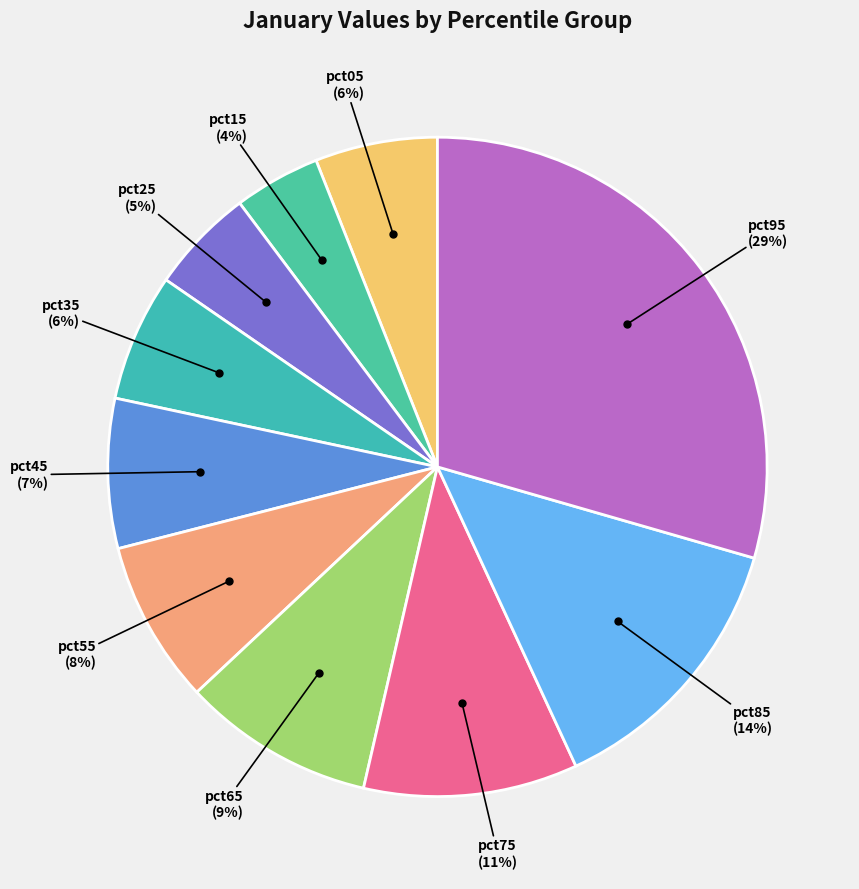

The pct75 slice represents 25% of the pie. True or false?

False